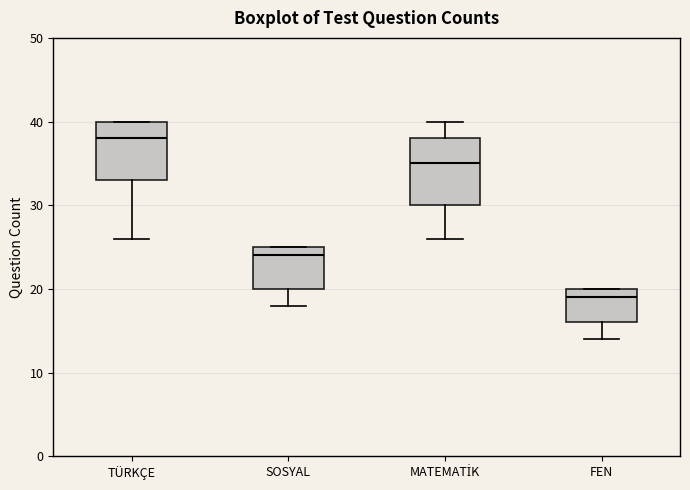

Comparing the boxes themselves (not the whiskers), which one is the tallest?

MATEMATİK